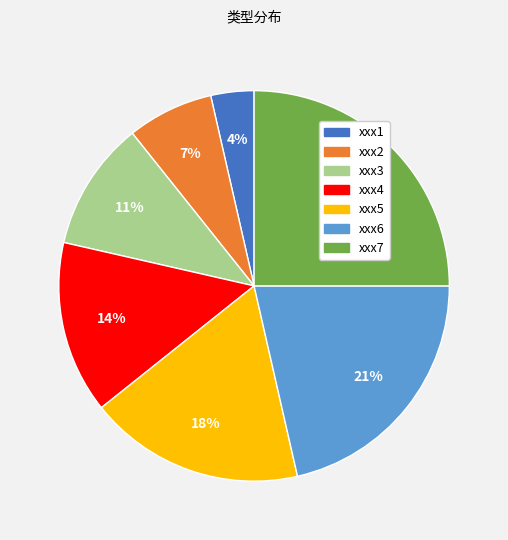

How many slices are in this pie chart?

7